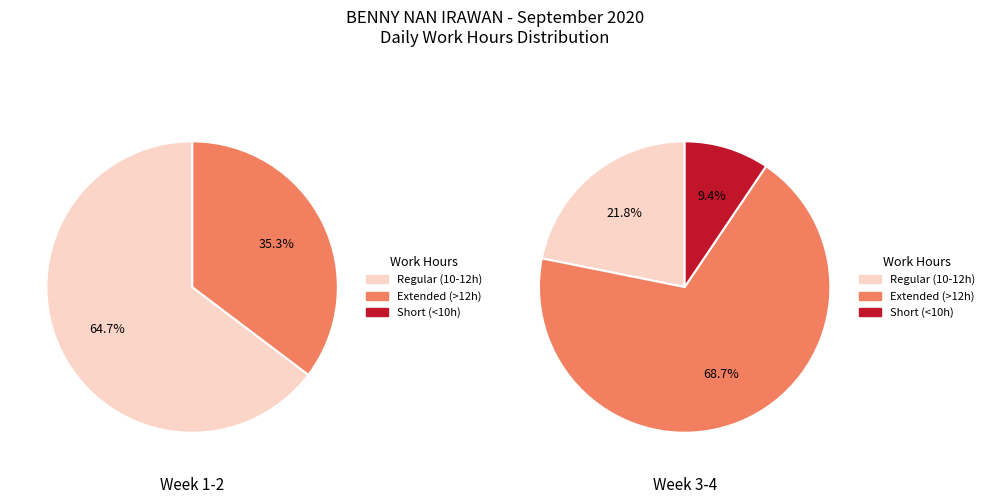

Does 1 represent more than half of the total?

No